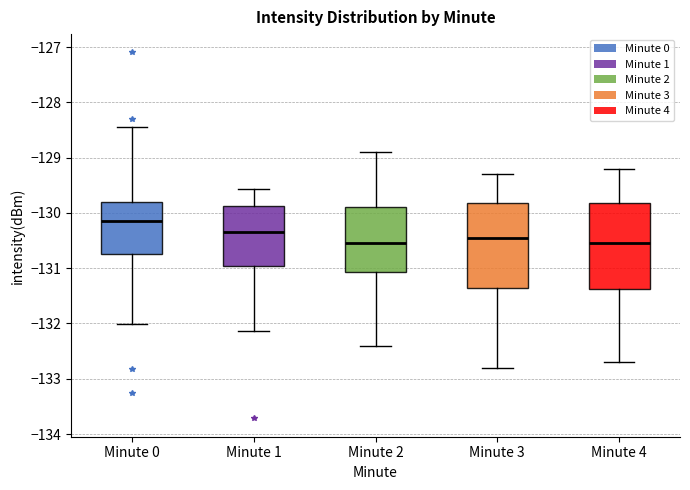

Where does the upper whisker of the box for Minute 4 end on the y-axis? The values are not printed on the chart, so give them approximately, as read against the axis.

-129.2